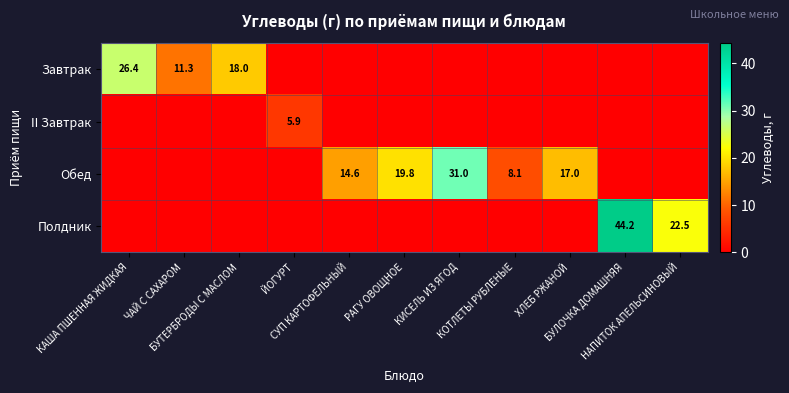

Is the value of Обед at ЧАЙ С САХАРОМ greater than the value of II Завтрак at КАША ПШЕННАЯ ЖИДКАЯ?

No